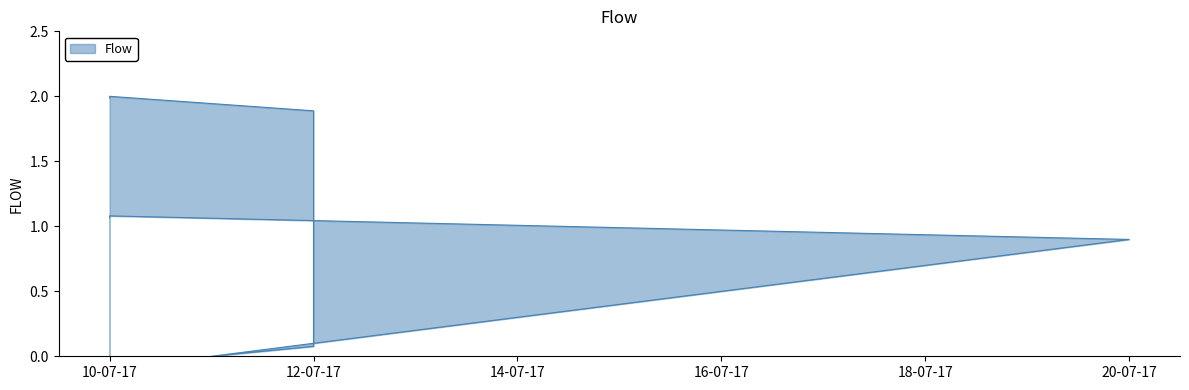

Does the chart have visible grid lines?

No